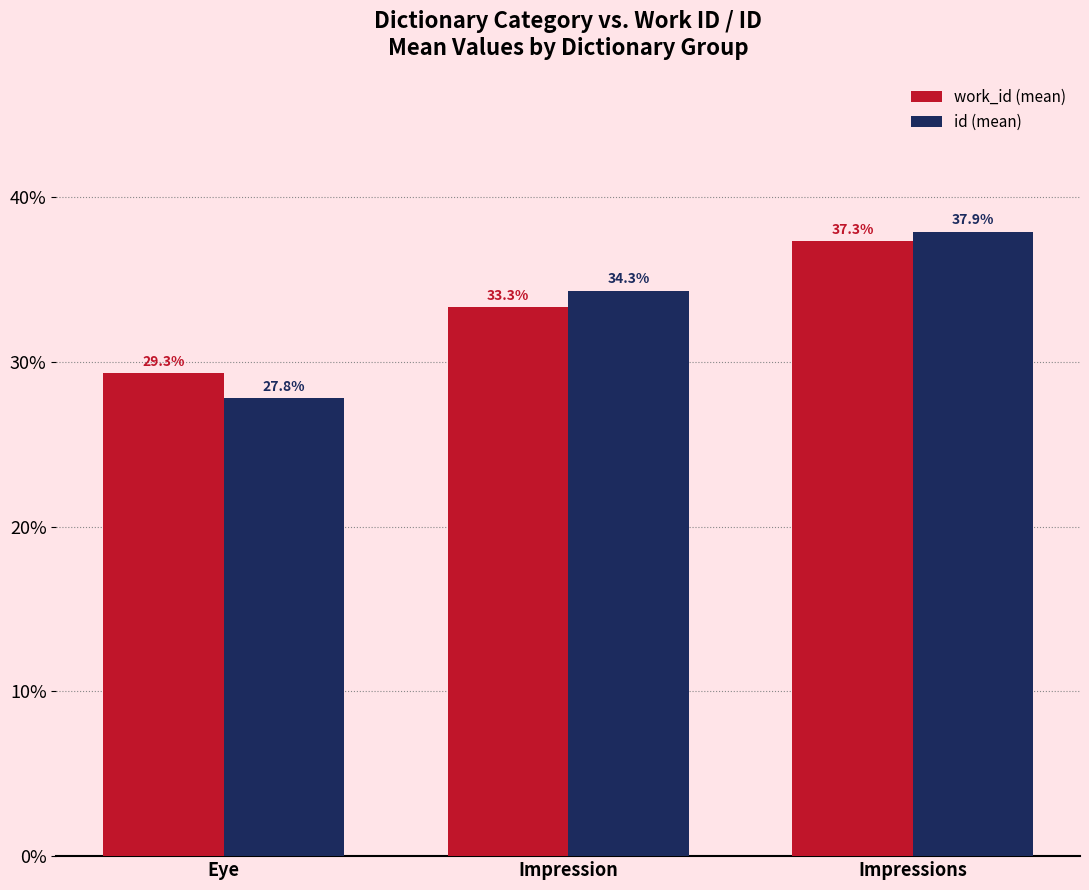

Which category has the highest value across all series?

Impressions